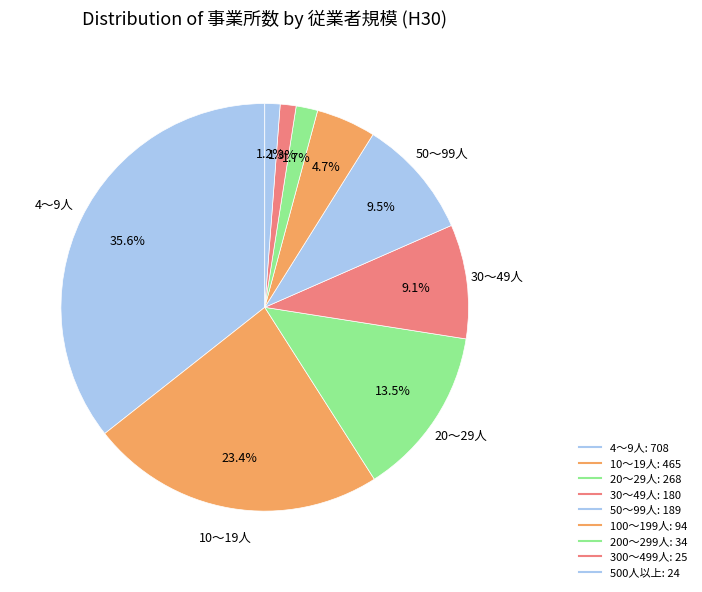

Count the number of slices in the pie.

9